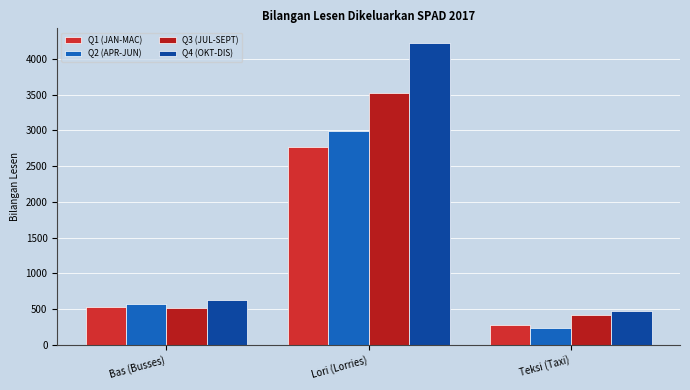

Does the chart contain any negative values?

No